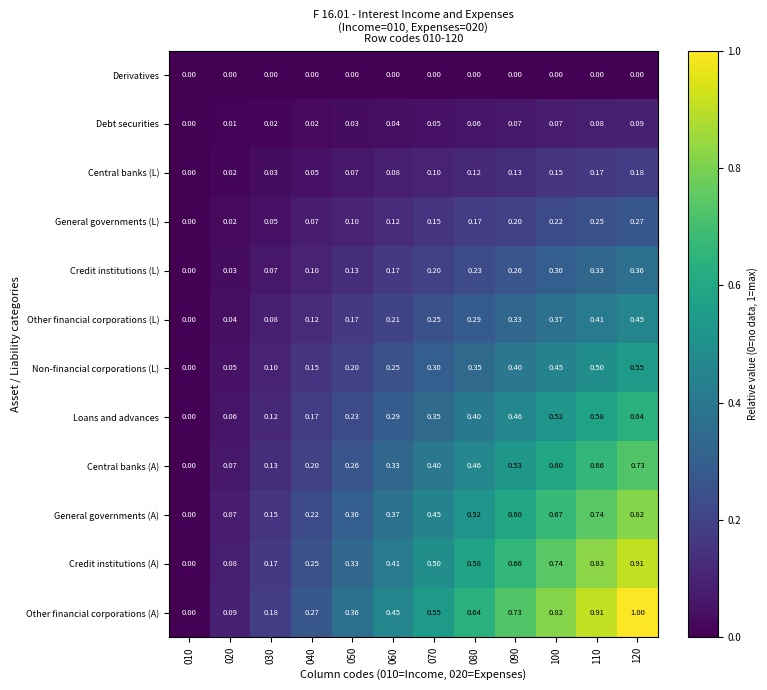

Between 030 and 110, which series saw the biggest shift?

Other financial corporations (A)